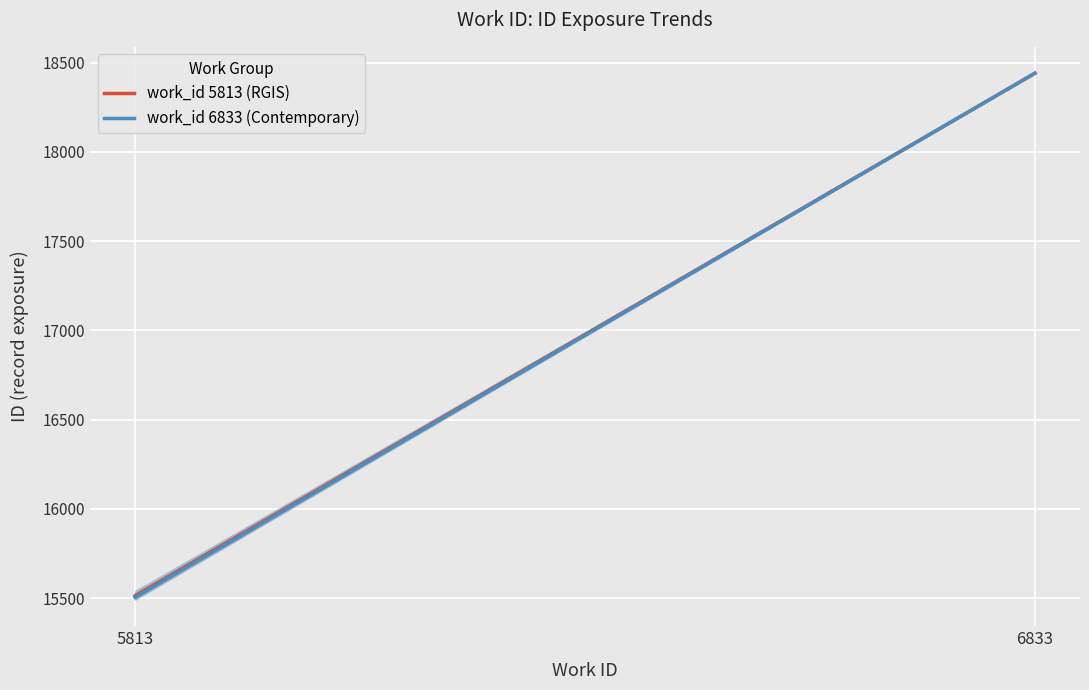

What is the lowest value of the work_id 6833 (Contemporary) series?

15505.0